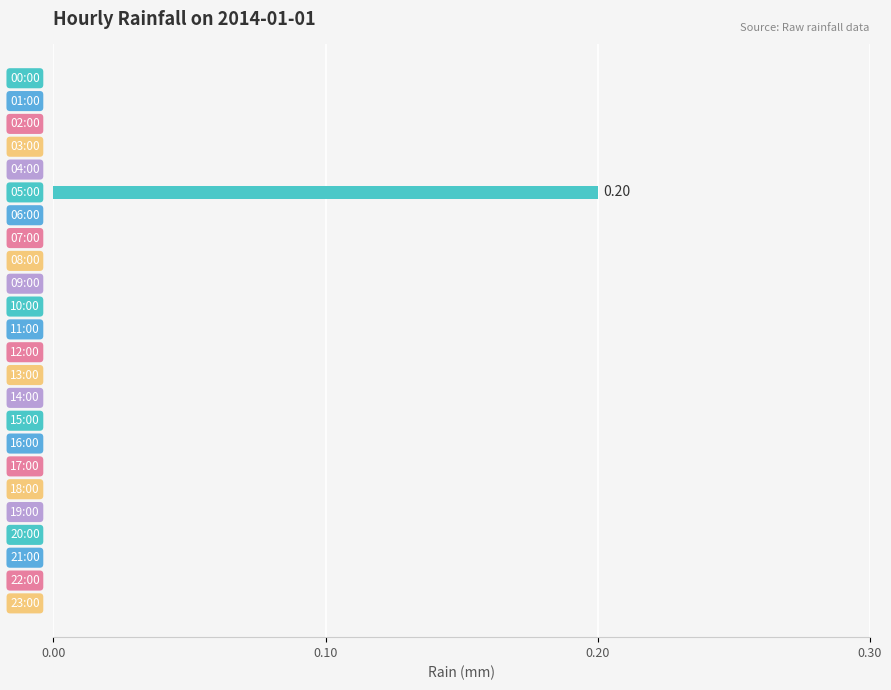

How many data points does each series have?

24